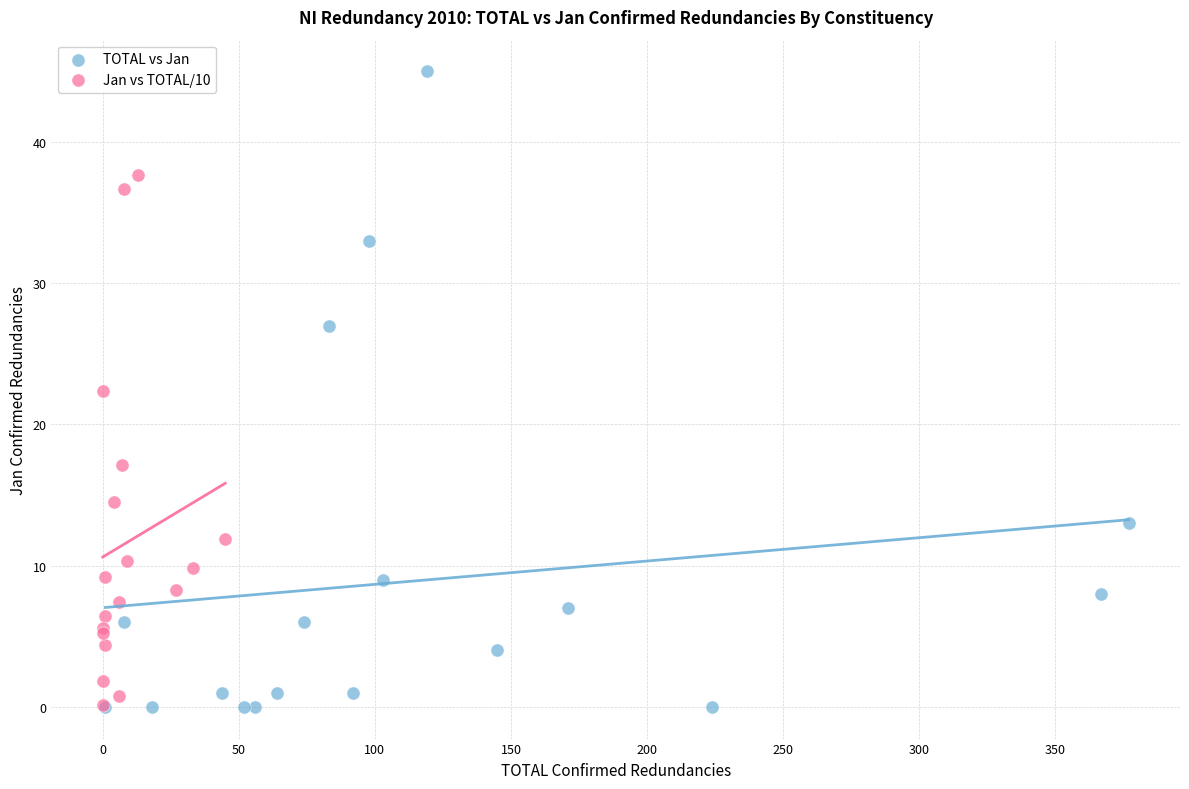

Which series has the widest spread of Y values?

TOTAL vs Jan